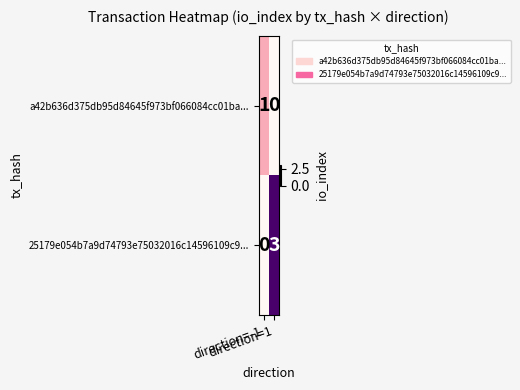

List the series in order of their overall mean, highest first.

25179e054b7a9d74793e75032016c14596109c9..., a42b636d375db95d84645f973bf066084cc01ba...